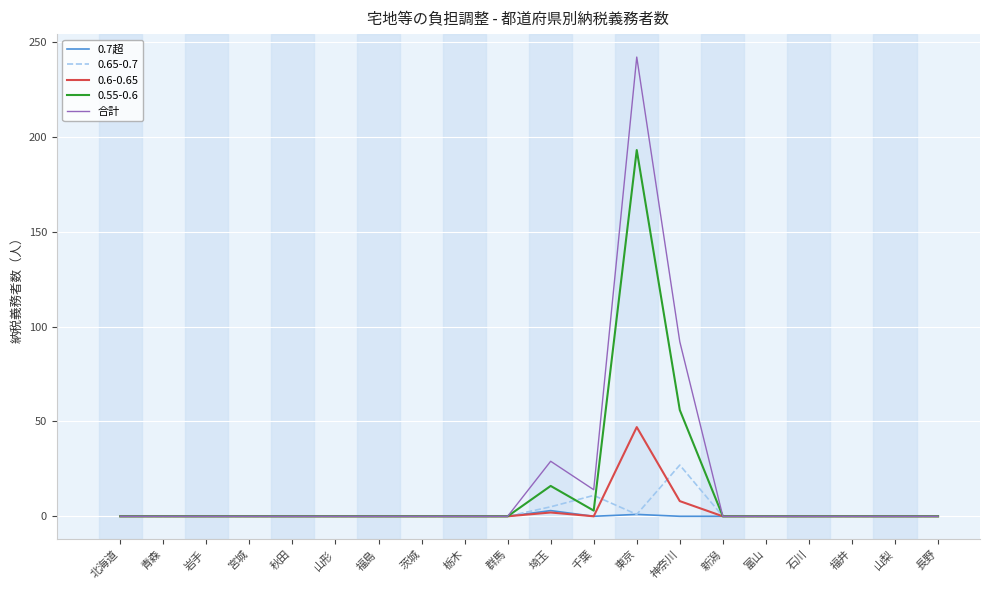

Which series has the widest spread of values?

合計